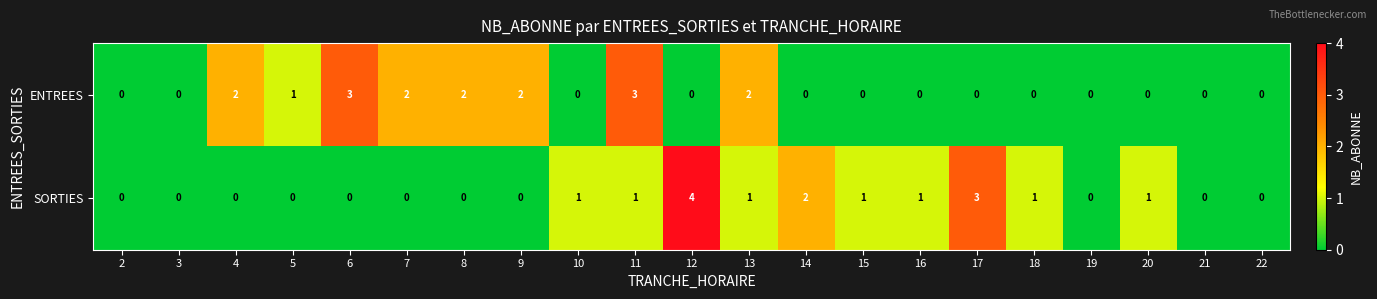

The SORTIES series shows 2 at 16. True or false?

False